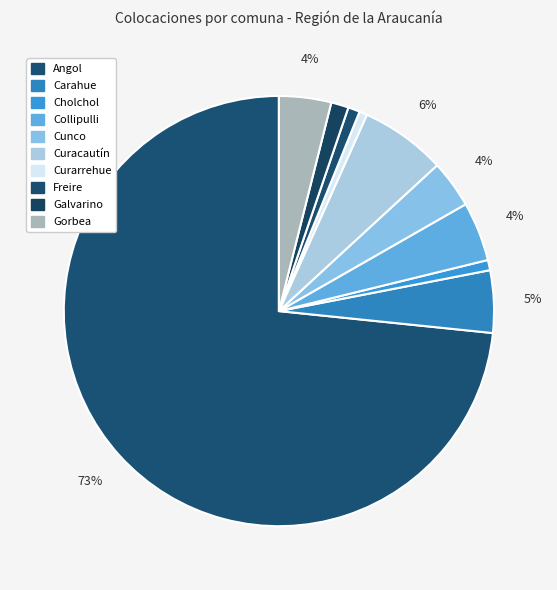

Which category has the biggest portion of the pie?

Angol